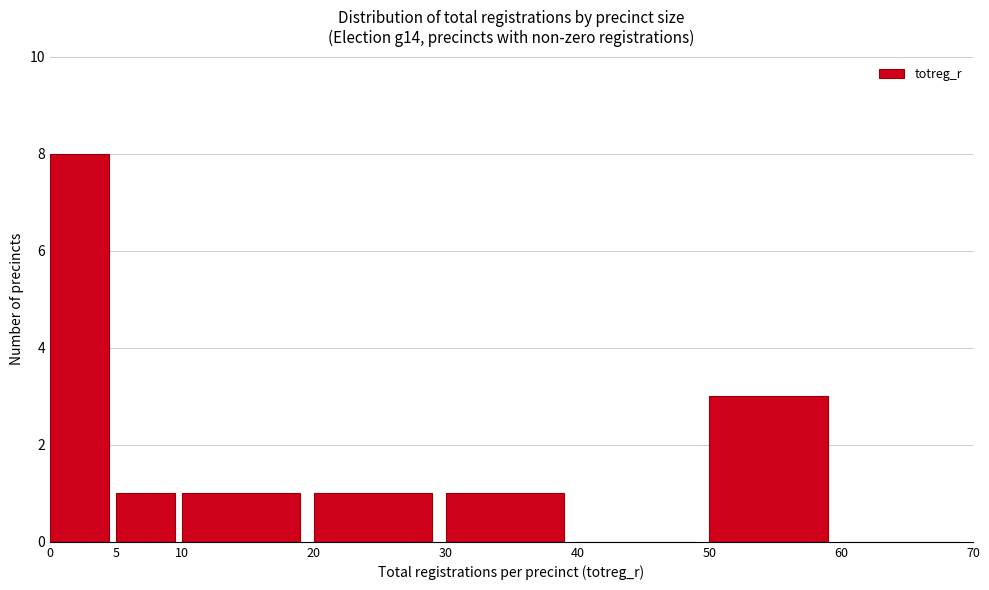

Reading left to right, transcribe this chart: for each bar, give the range it covers on the x-axis and its height. The values are not printed on the chart, so give them approximately, as read against the axis.

0 to 5: 8
5 to 10: 1
10 to 20: 1
20 to 30: 1
30 to 40: 1
40 to 50: 0
50 to 60: 3
60 to 70: 0